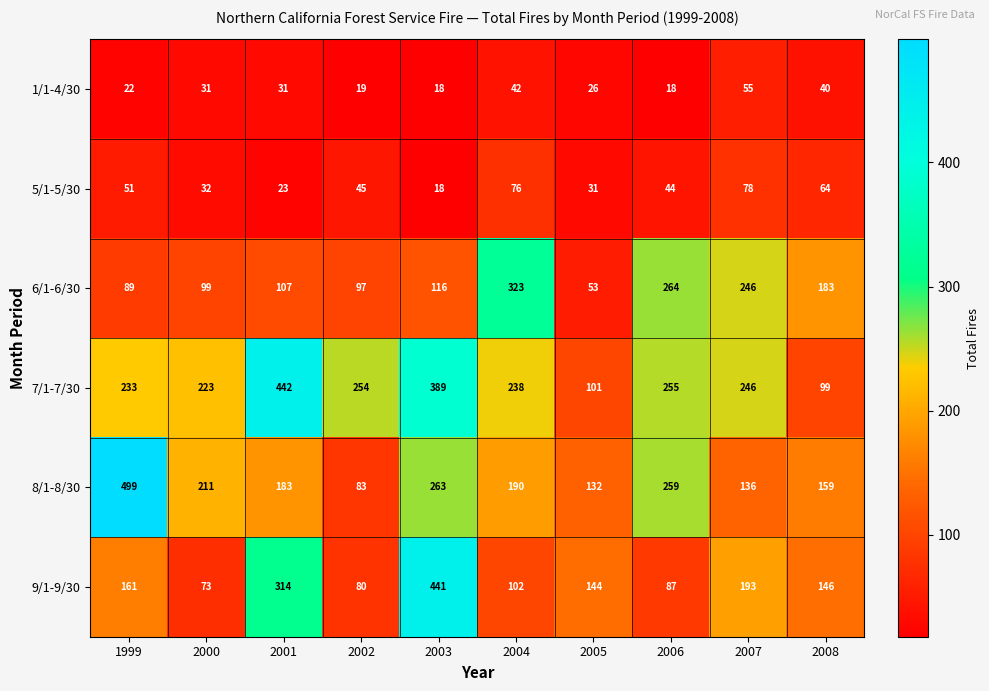

What is the approximate value of 9/1-9/30 at 2005, to the nearest 10?

140